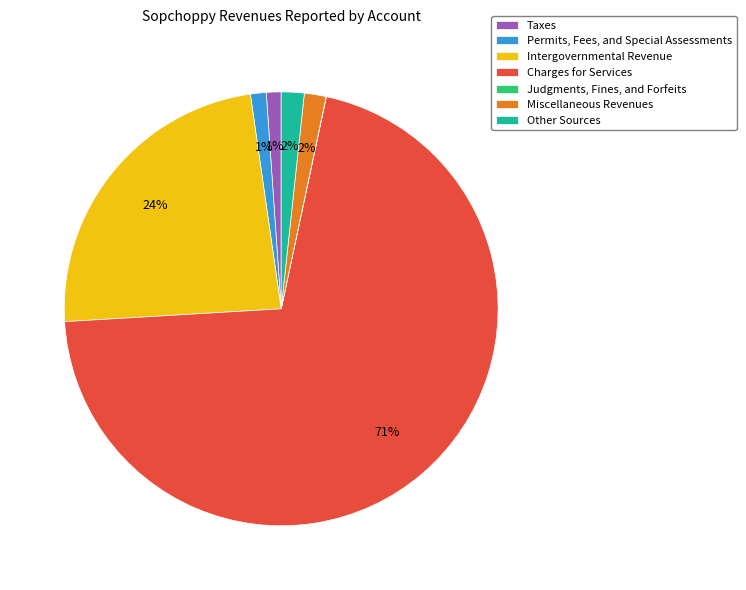

To the nearest percent, what is the combined percentage of Taxes and Other Sources?

3%